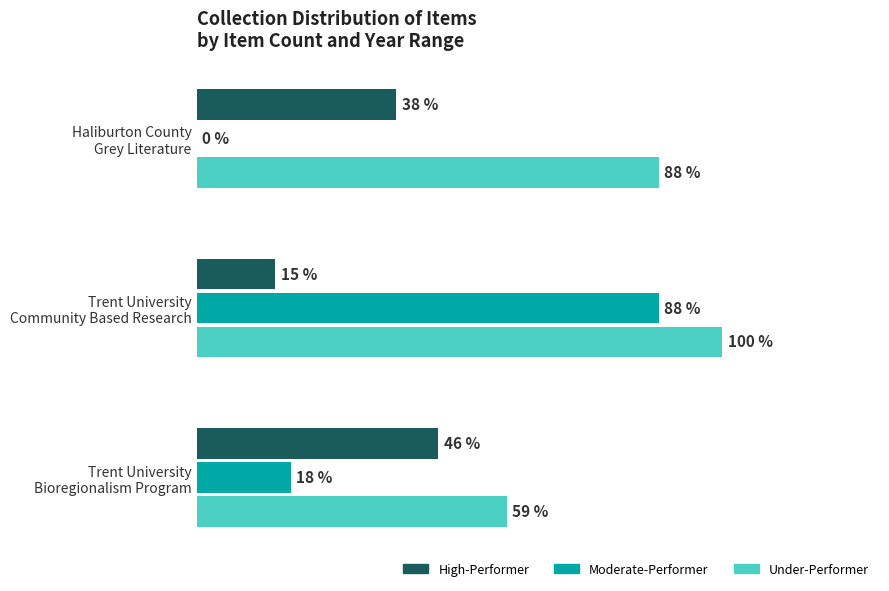

At which category is the sum across all series the highest?

Trent University
Community Based Research